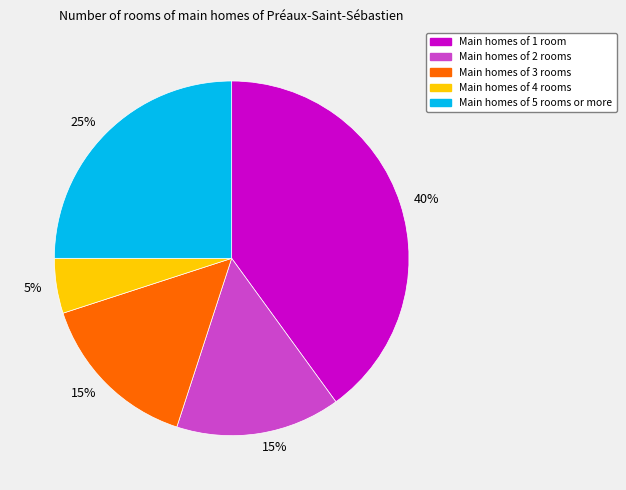

Does any single category account for the majority?

No